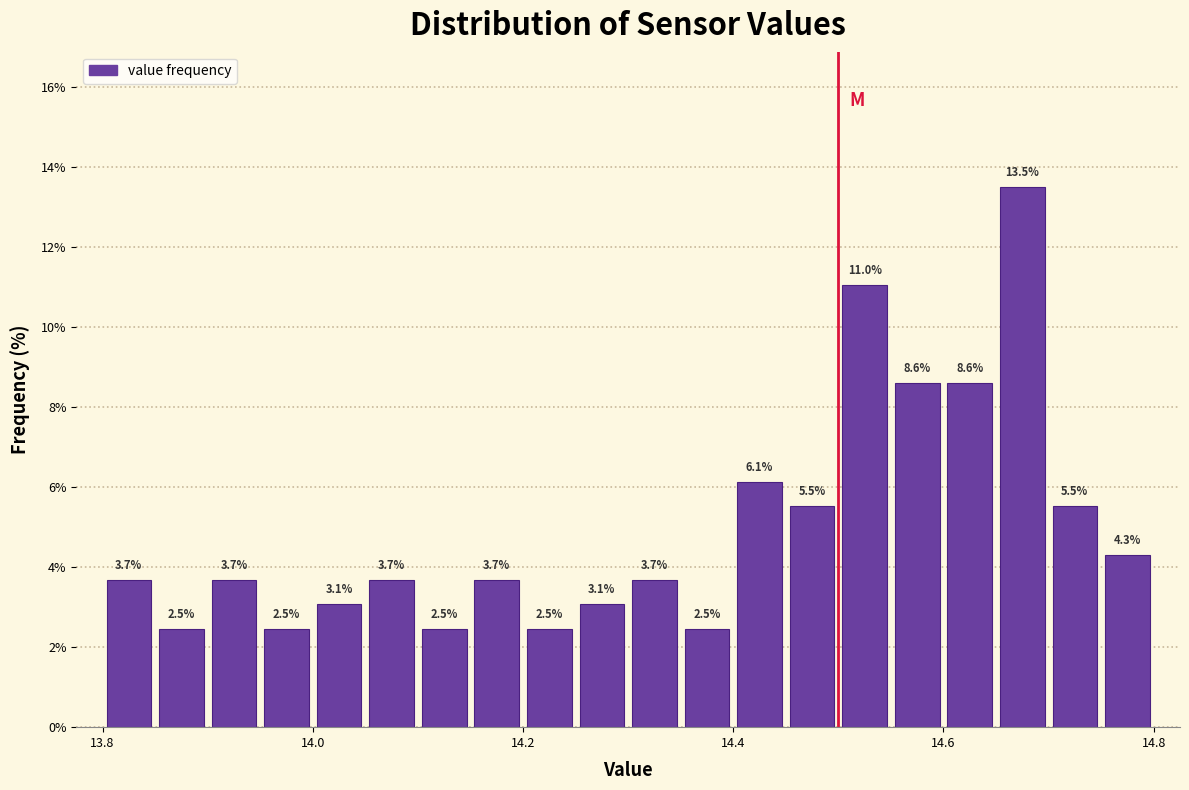

Read against the x-axis, roughly where is the centre of the tallest bar?

14.68